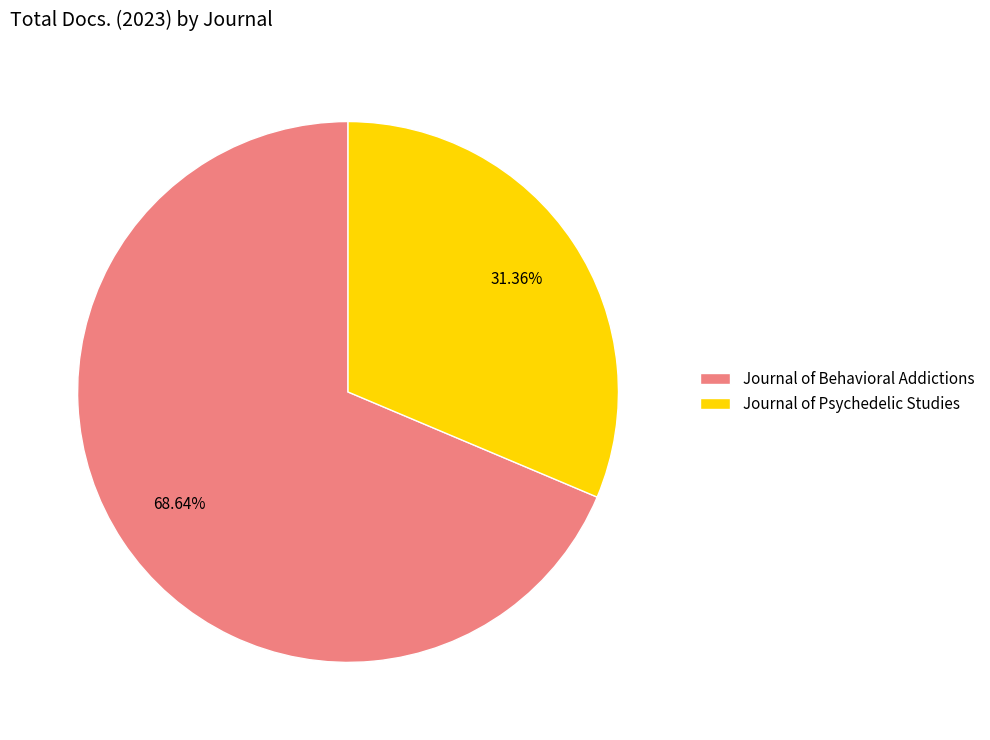

To the nearest percent, what is the difference between the Journal of Psychedelic Studies and Journal of Behavioral Addictions slice percentages?

37%